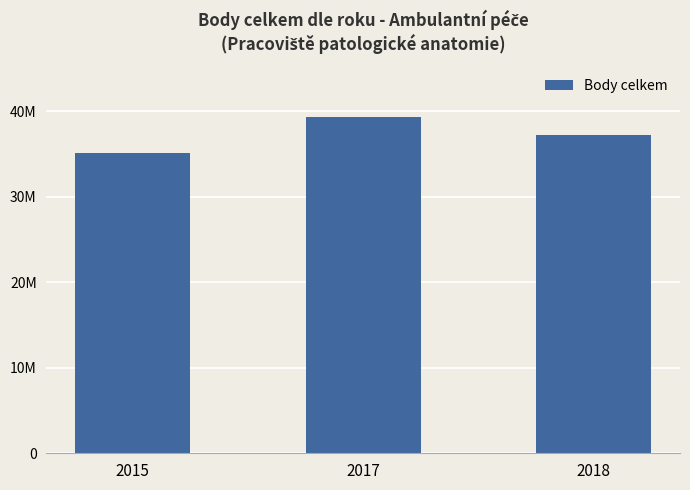

Between 2015 and 2018, which is larger?

2018